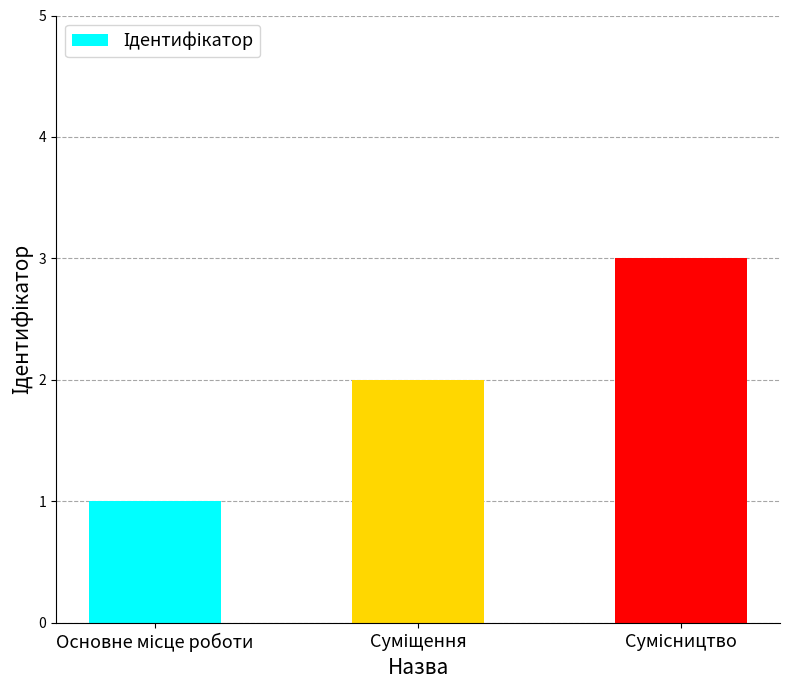

What is the sum of all values?

6